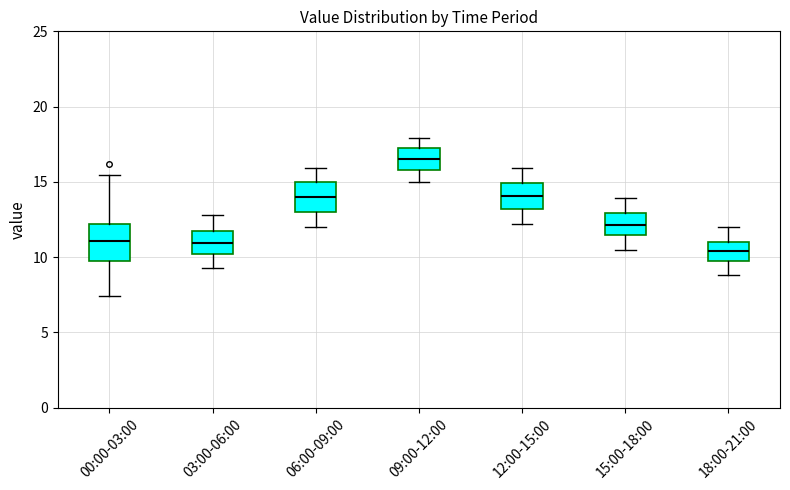

Reading left to right, read every box against the y-axis: the position of its median line, the range the box covers, and the ends of its whiskers. The values are not printed on the chart, so give them approximately, as read against the axis.

00:00-03:00: median 11.0, box 9.5 to 12.0, whiskers 7.5 to 15.5
03:00-06:00: median 11.0, box 10.0 to 11.5, whiskers 9.5 to 13.0
06:00-09:00: median 14.0, box 13.0 to 15.0, whiskers 12.0 to 16.0
09:00-12:00: median 16.5, box 16.0 to 17.0, whiskers 15.0 to 18.0
12:00-15:00: median 14.0, box 13.0 to 15.0, whiskers 12.0 to 16.0
15:00-18:00: median 12.0, box 11.5 to 13.0, whiskers 10.5 to 14.0
18:00-21:00: median 10.5, box 10.0 to 11.0, whiskers 9.0 to 12.0